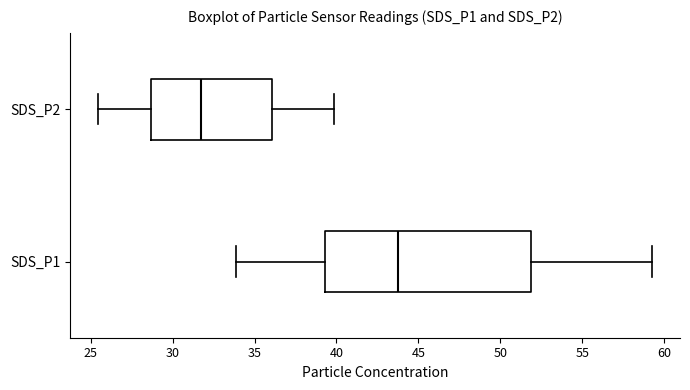

Reading bottom to top, read every box against the x-axis: the position of its median line, the range the box covers, and the ends of its whiskers. The values are not printed on the chart, so give them approximately, as read against the axis.

SDS_P1: median 43.5, box 39.5 to 52.0, whiskers 34.0 to 59.5
SDS_P2: median 31.5, box 28.5 to 36.0, whiskers 25.5 to 40.0